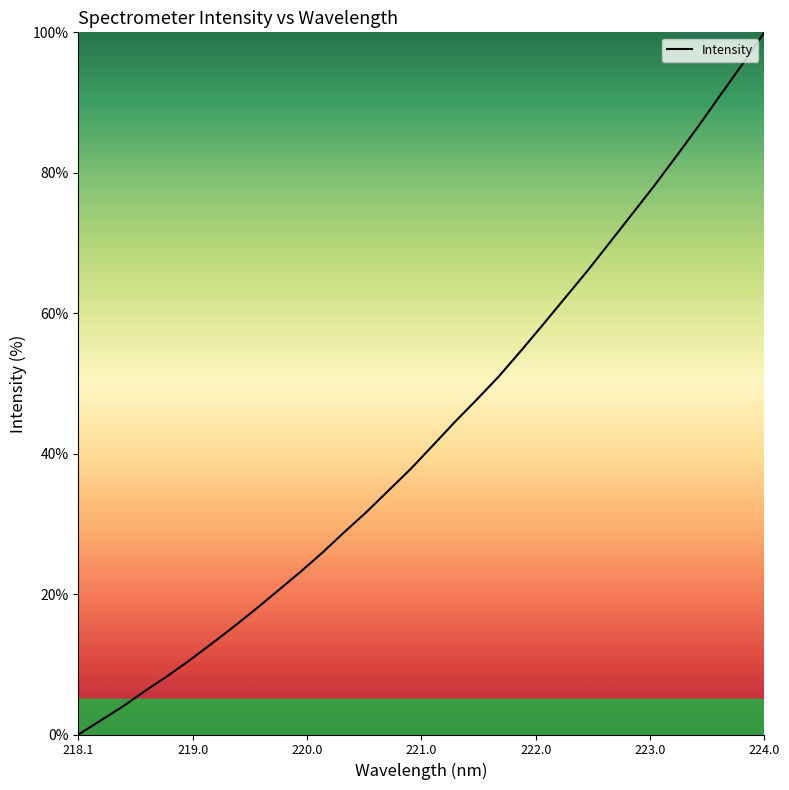

What is the maximum value shown in the chart?

100.0